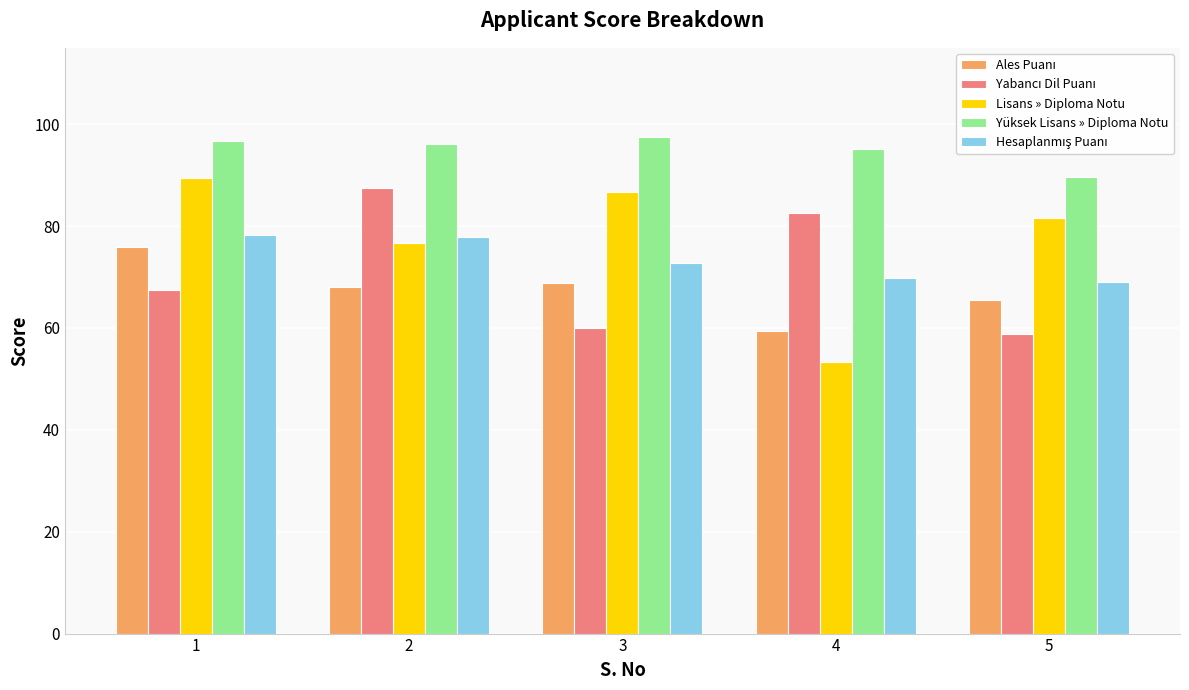

What is the difference between the highest and lowest values at 5?

30.8